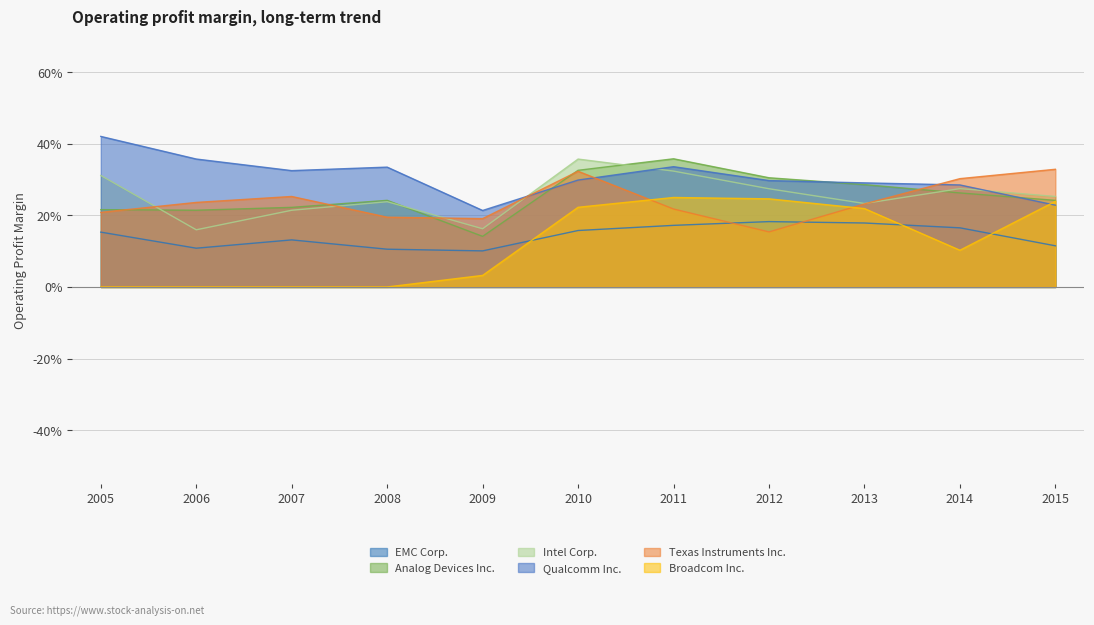

Reading right to left, extract all data points from this chart.

EMC Corp.: 0.1	0.2	0.2	0.2	0.2	0.2	0.1	0.1	0.1	0.1	0.2
Analog Devices Inc.: 0.2	0.3	0.3	0.3	0.4	0.3	0.1	0.2	0.2	0.2	0.2
Intel Corp.: 0.3	0.3	0.2	0.3	0.3	0.4	0.2	0.2	0.2	0.2	0.3
Qualcomm Inc.: 0.2	0.3	0.3	0.3	0.3	0.3	0.2	0.3	0.3	0.4	0.4
Texas Instruments Inc.: 0.3	0.3	0.2	0.2	0.2	0.3	0.2	0.2	0.3	0.2	0.2
Broadcom Inc.: 0.2	0.1	0.2	0.2	0.2	0.2	0.0	0.0	0.0	0.0	0.0